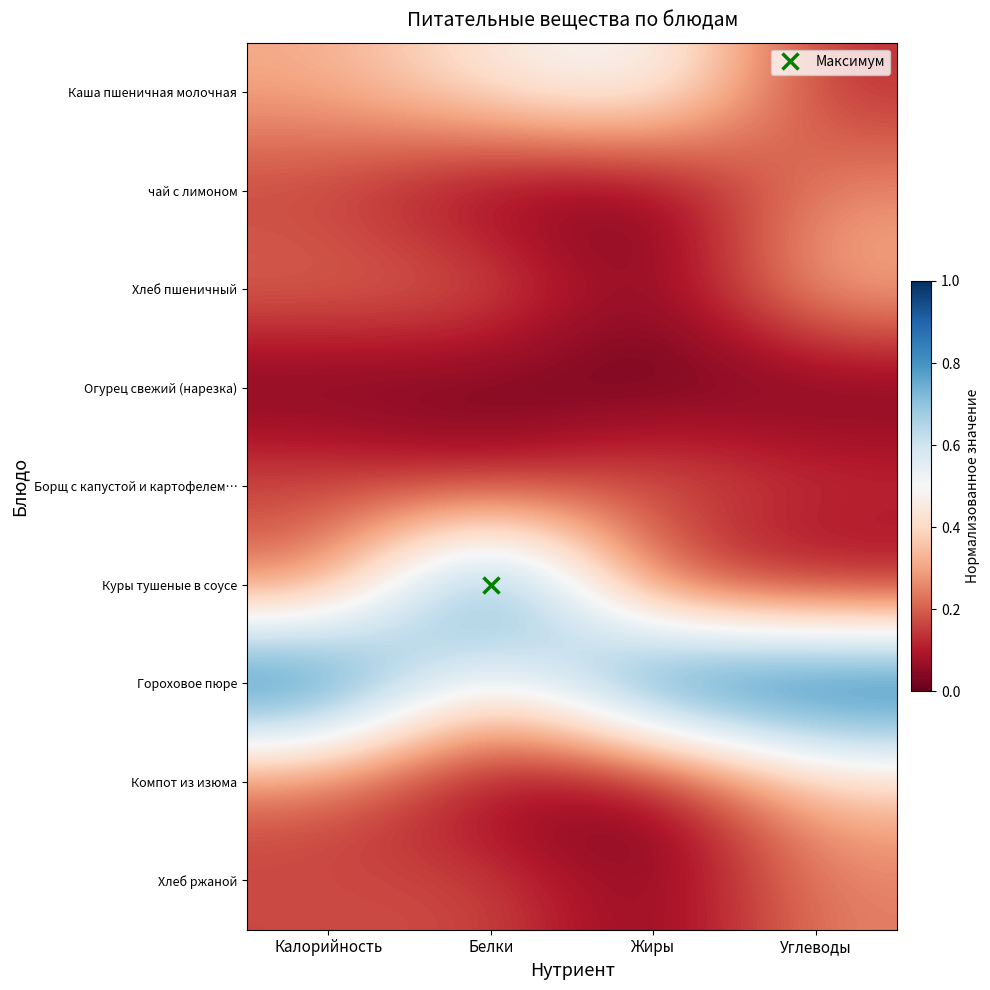

Which category has the highest value across all series?

Белки